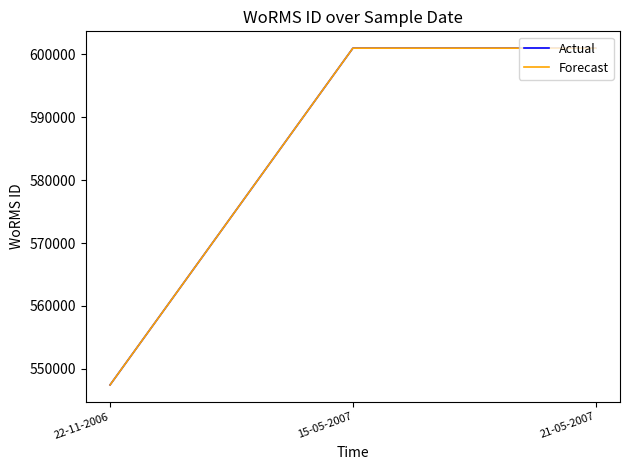

Does the chart have visible grid lines?

No